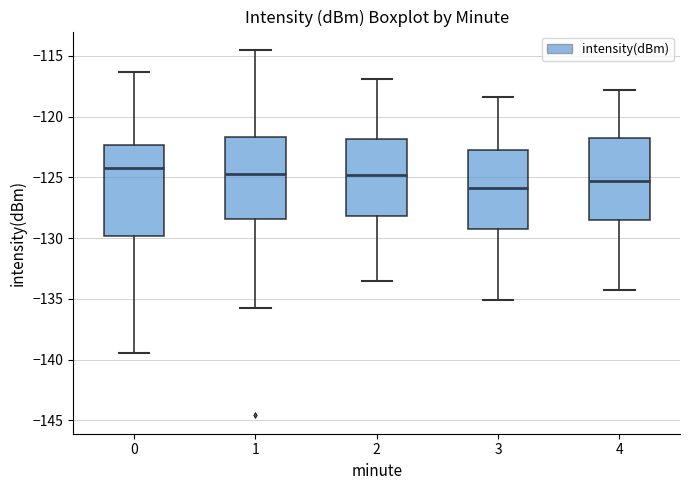

Comparing the boxes themselves (not the whiskers), which one is the tallest?

0